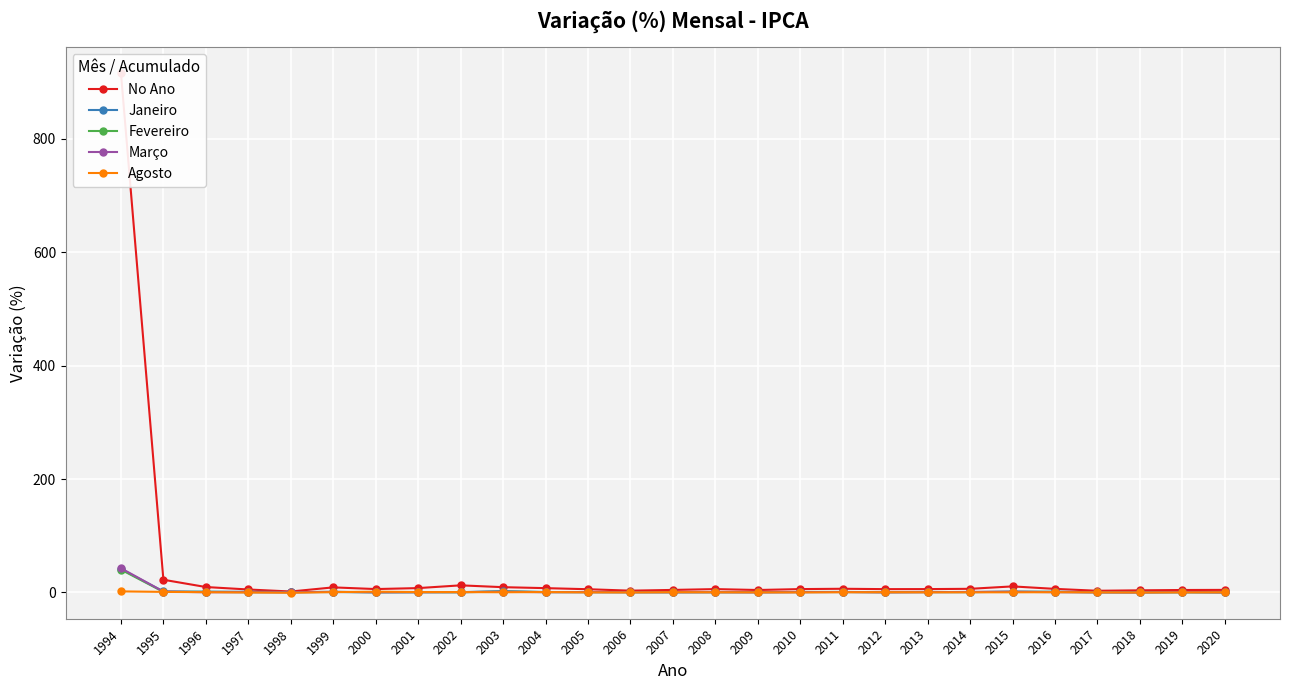

What is the maximum value shown in the chart?

916.5